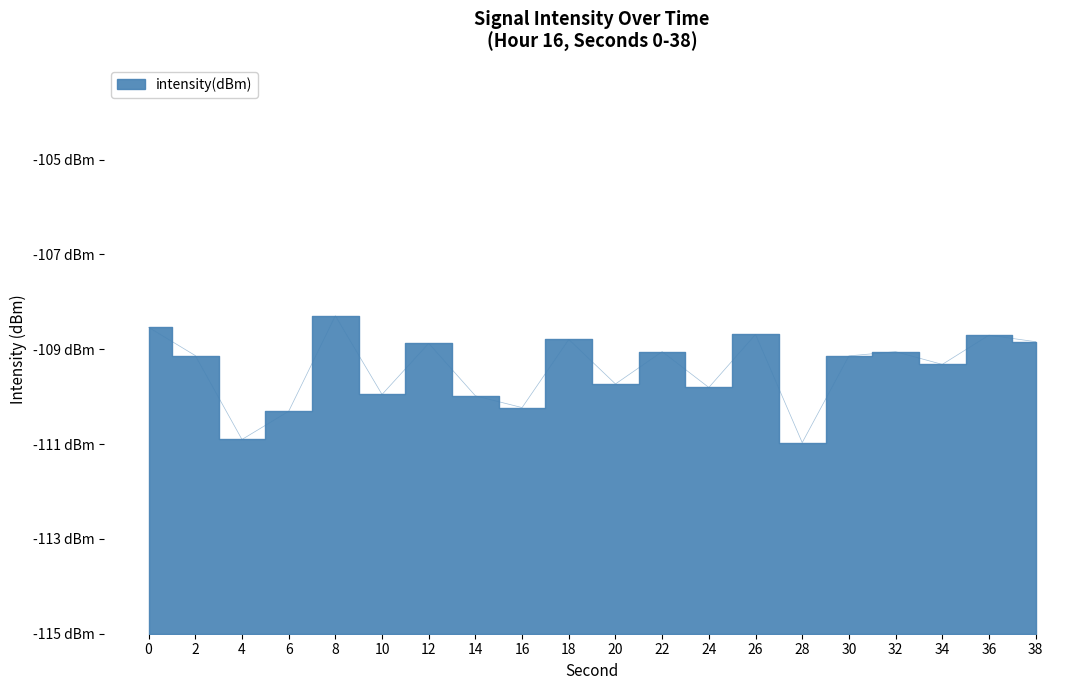

How many lines are shown in the chart?

1